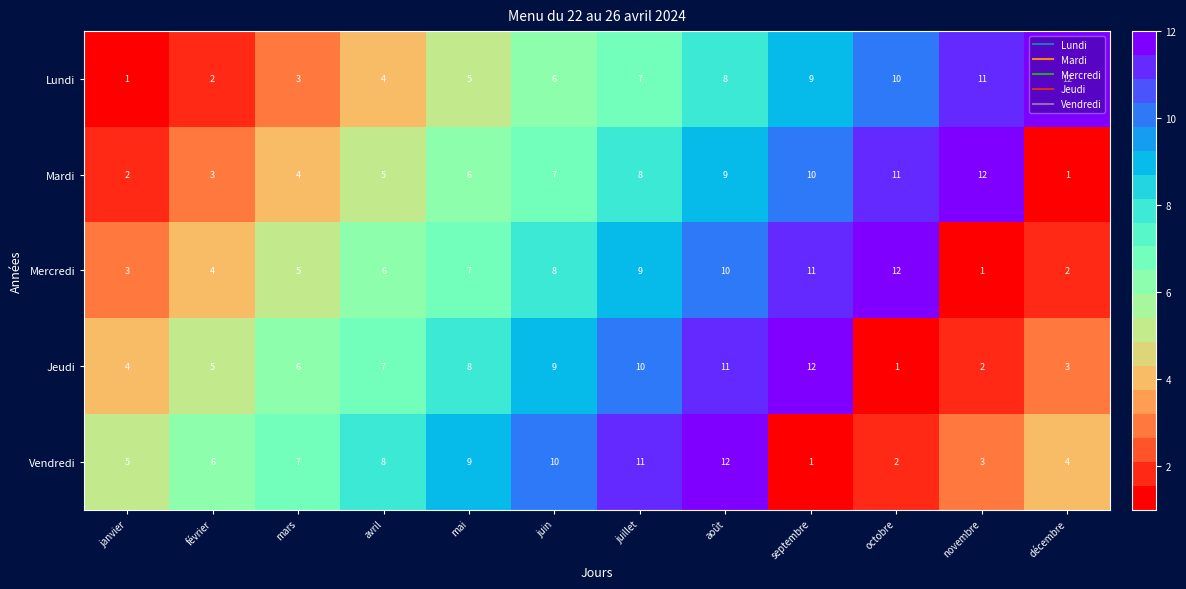

What value does the Lundi series have at juin?

6